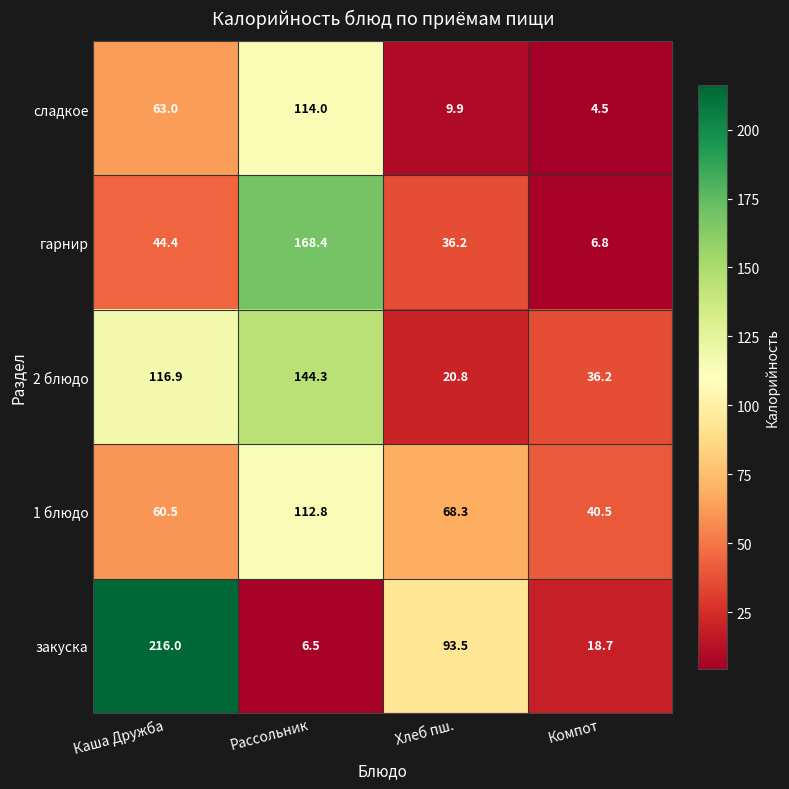

At which label does закуска first exceed 93?

Каша Дружба